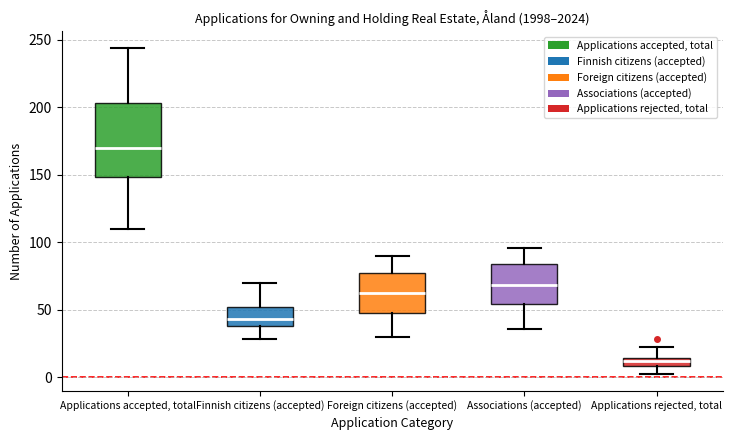

Which box has the highest median line?

Applications accepted, total